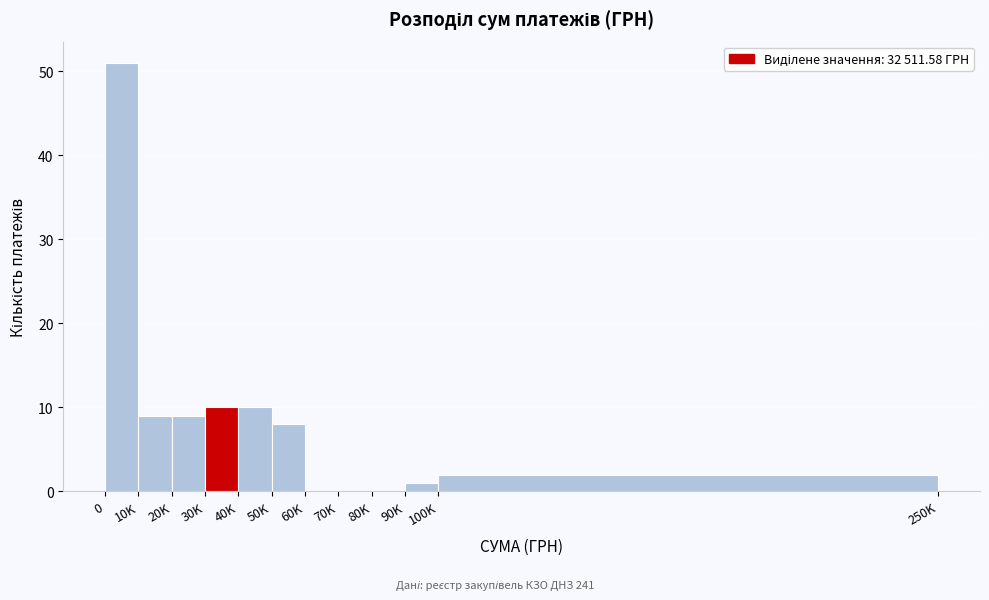

Reading left to right, what are all the values shown in this chart?

0=51	10K=9	20K=9	30K=10	40K=10	50K=8	60K=0	70K=0	80K=0	90K=1	100K=2